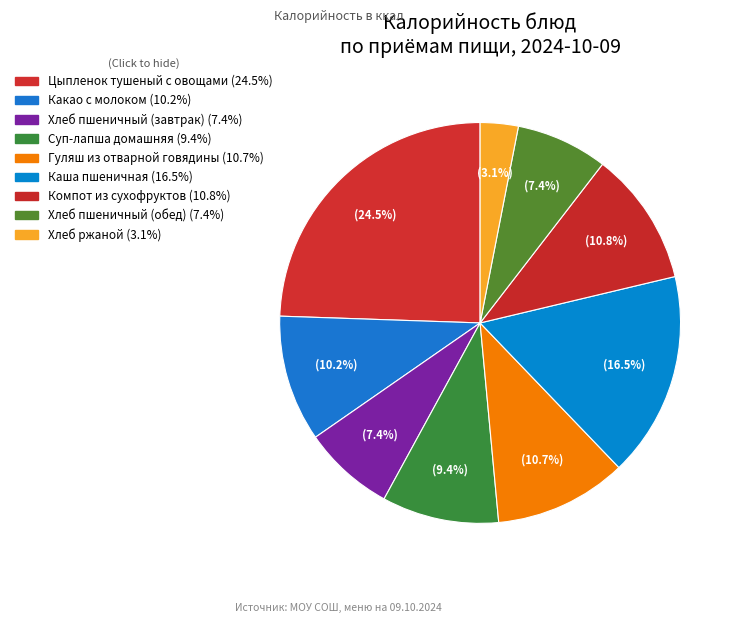

How much of the chart is everything except Хлеб ржаной?

96.9%